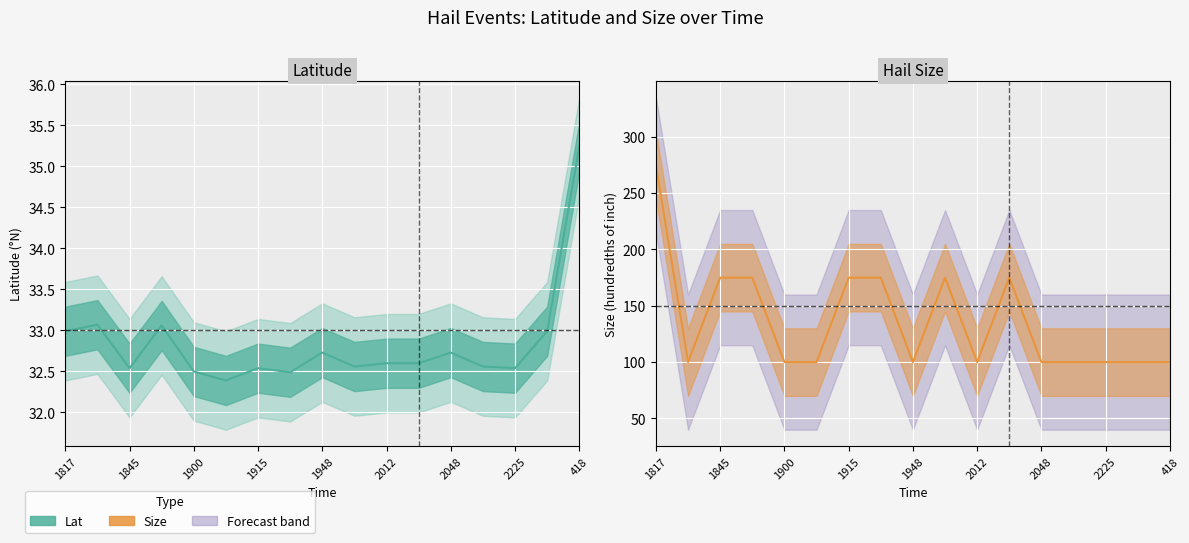

What is the difference between the maximum and minimum values in the Size (line) series?

175.0